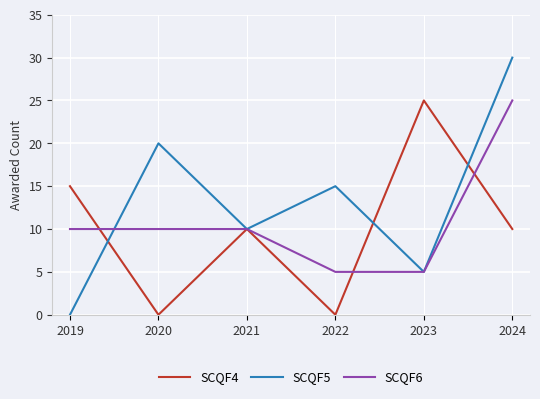

How many SCQF4 values are between 0 and 15?

5